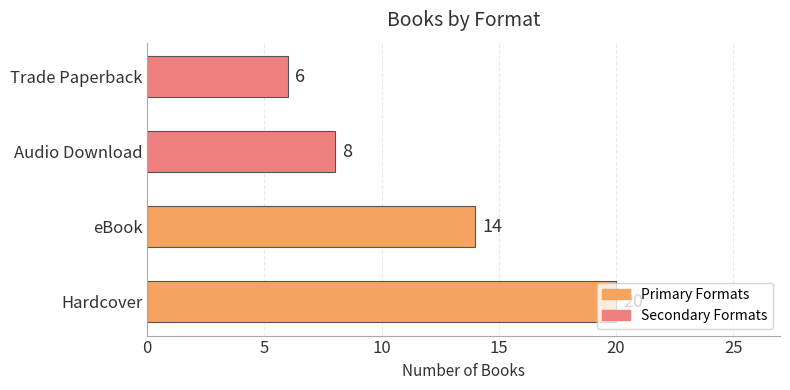

The chart shows a value of 6 at Trade Paperback. True or false?

True